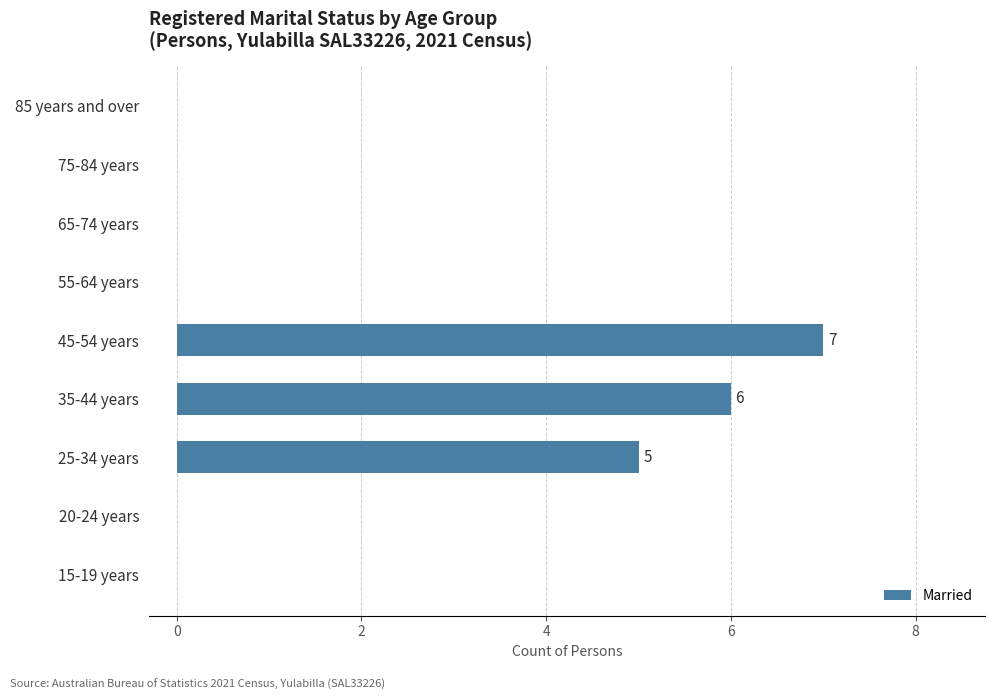

What is the change in value from 45-54 years to 65-74 years?

-7